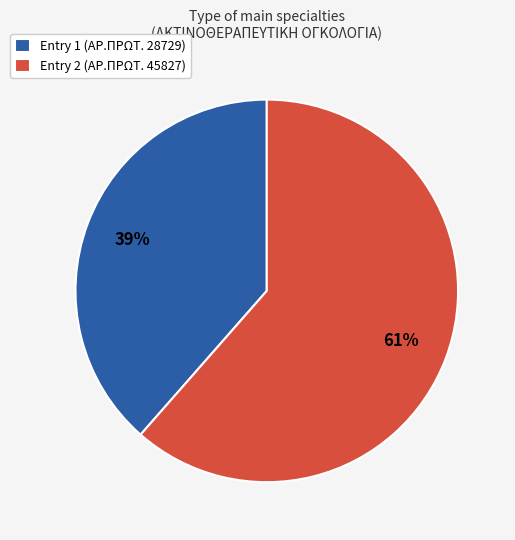

Which slice represents more than half of the pie?

Entry 2 (ΑΡ.ΠΡΩΤ. 45827)